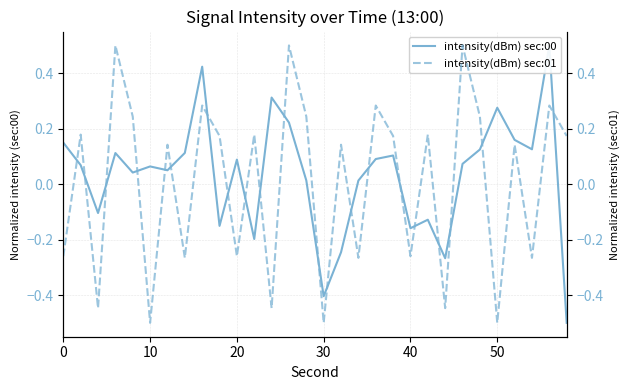

What are all the series names shown in the legend?

intensity(dBm) sec:00, intensity(dBm) sec:01